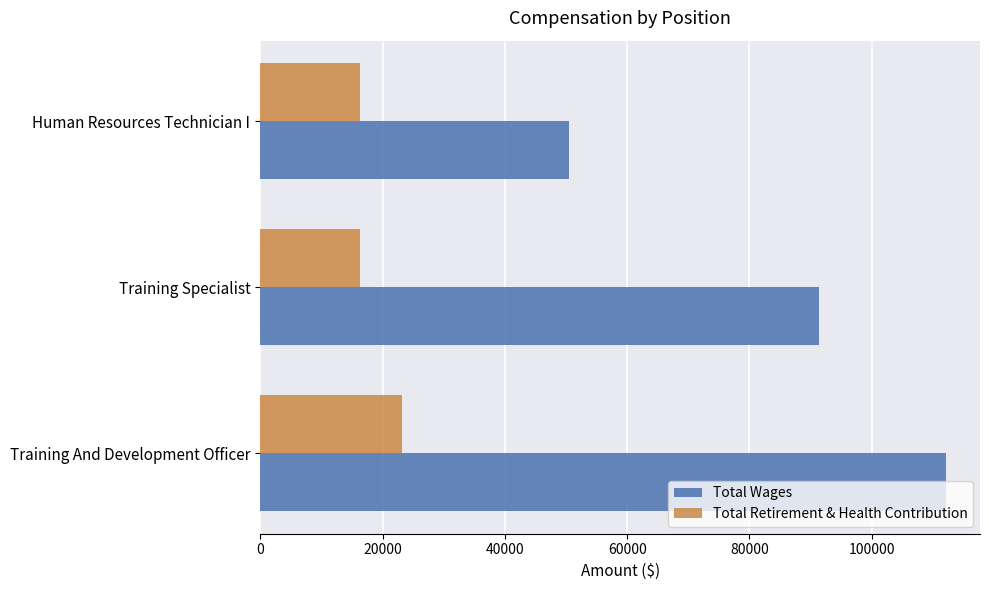

How many values in the Total Retirement & Health Contribution series are below 16376?

1